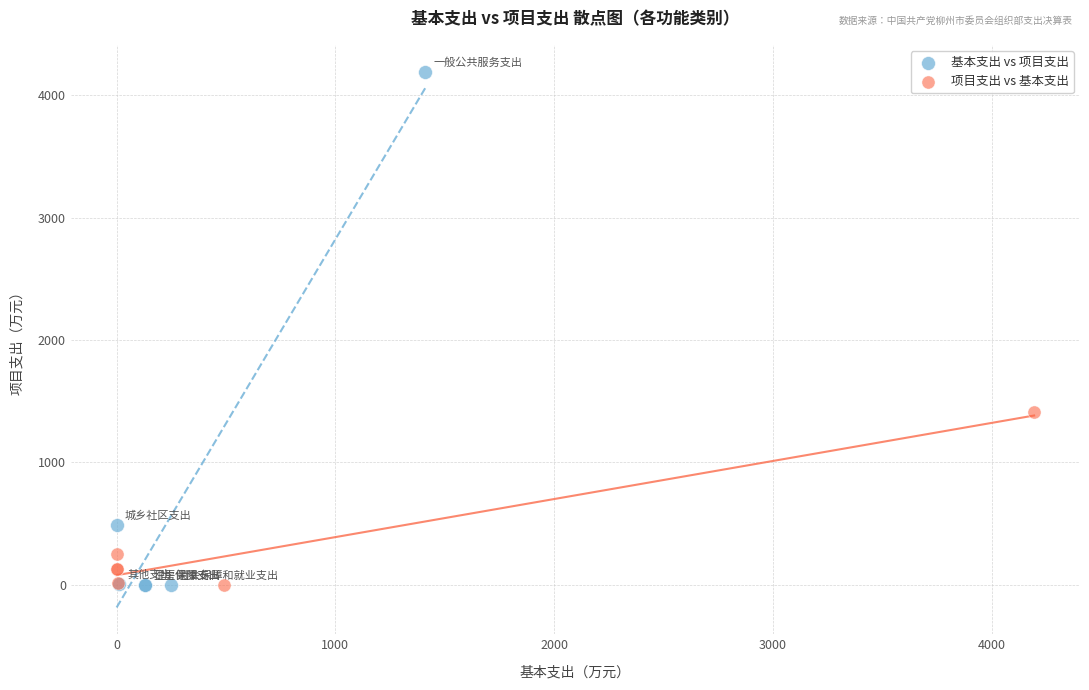

Which series has the largest Y range (max minus min)?

基本支出 vs 项目支出